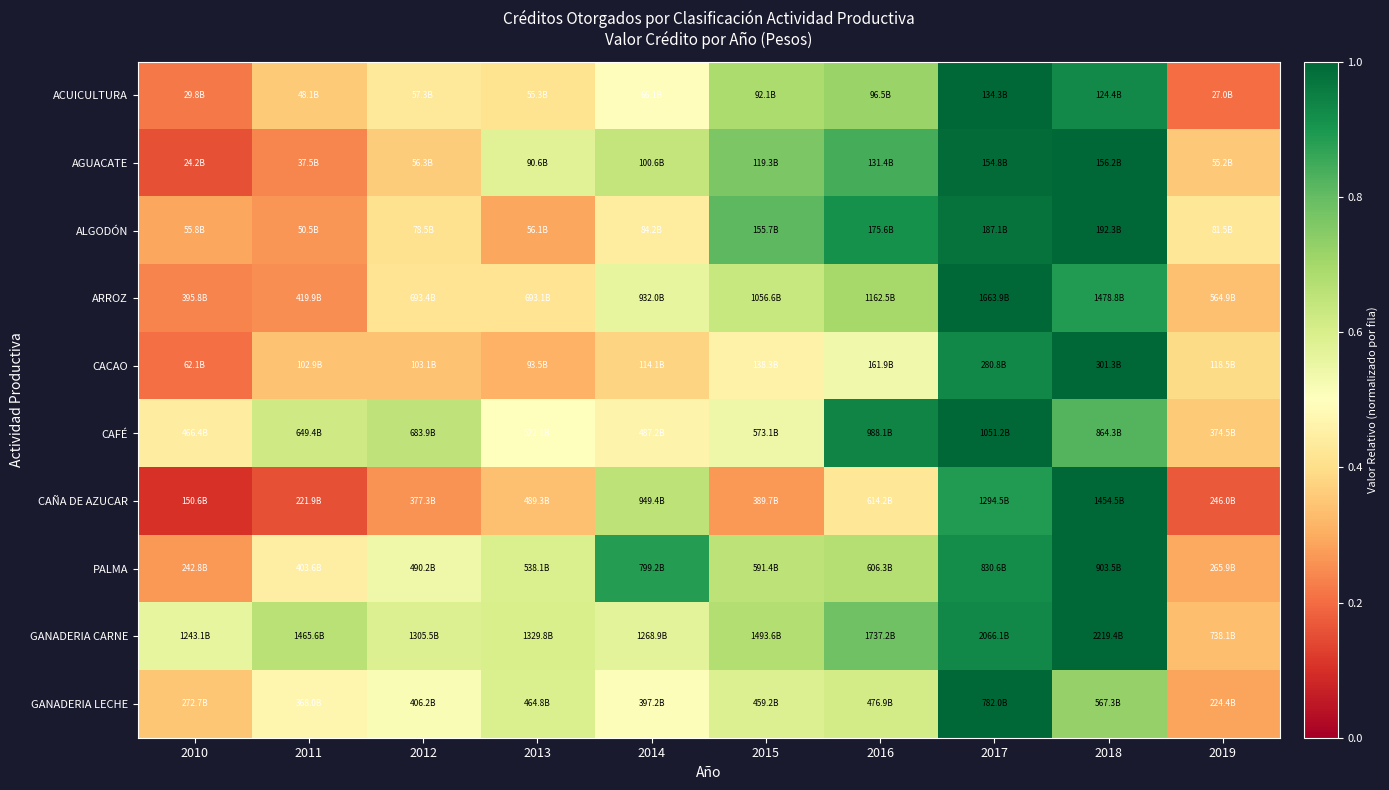

Which category has the highest value across all series?

2017